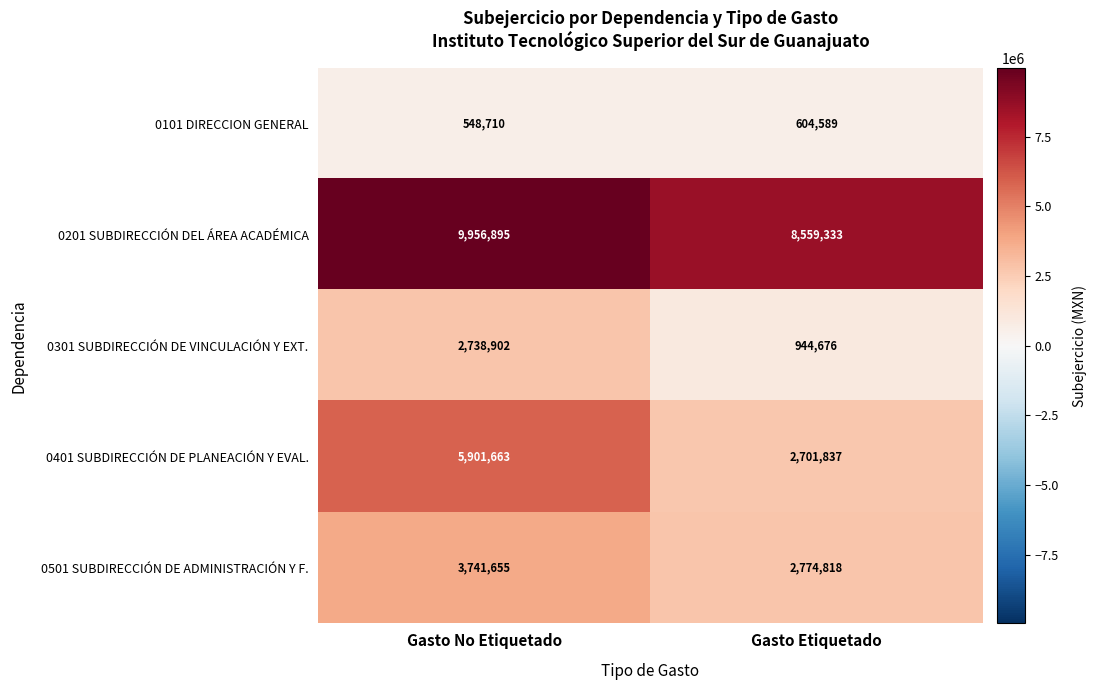

What is the minimum value for 0201 SUBDIRECCIÓN DEL ÁREA ACADÉMICA?

8559333